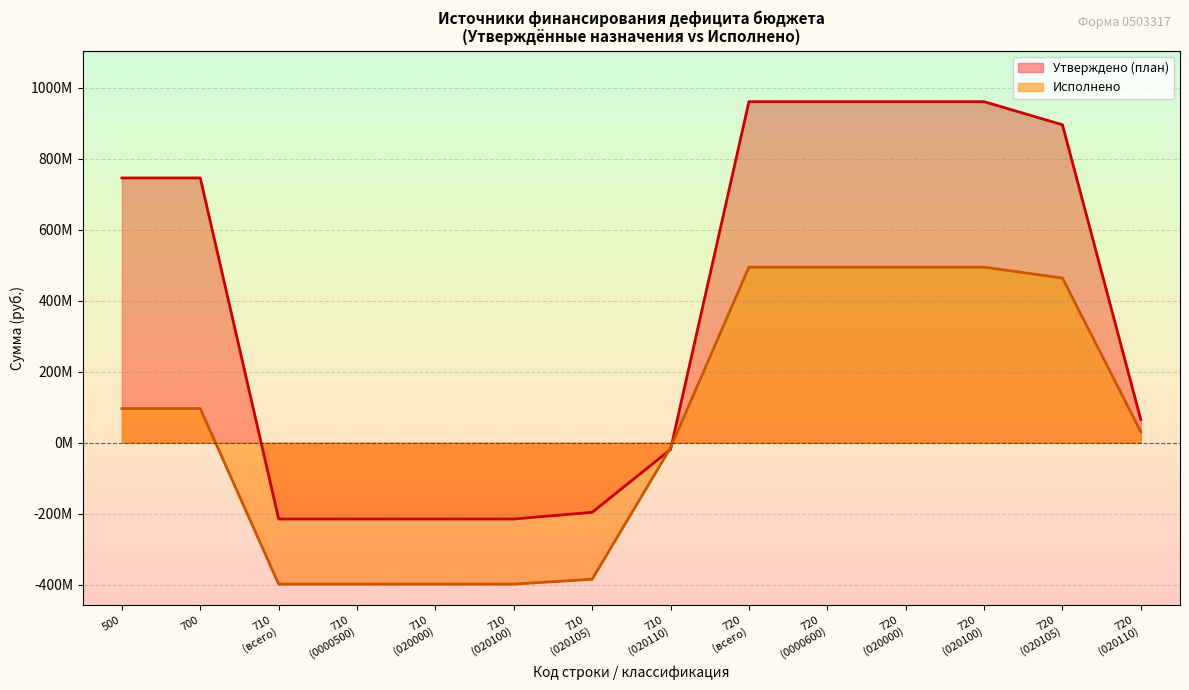

Does the chart display data point markers on the line(s)?

No